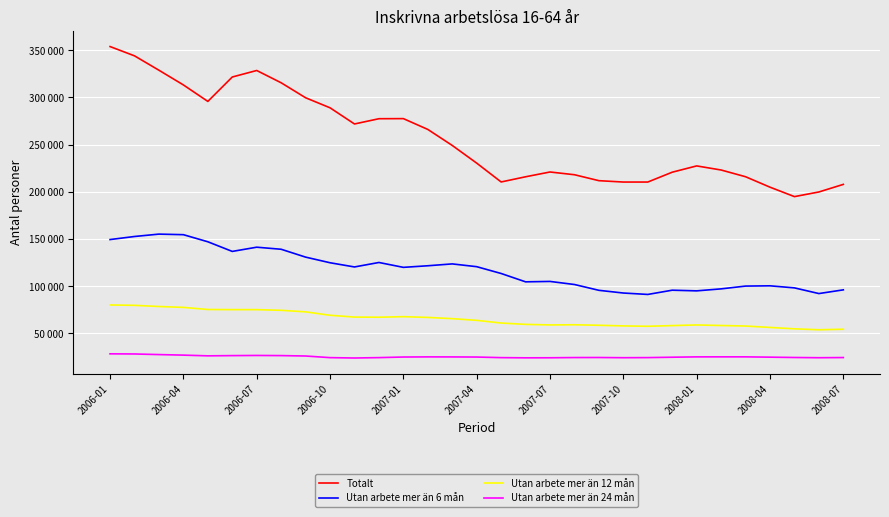

True or false: Utan arbete mer än 6 mån has more than 1 interior local peaks.

True